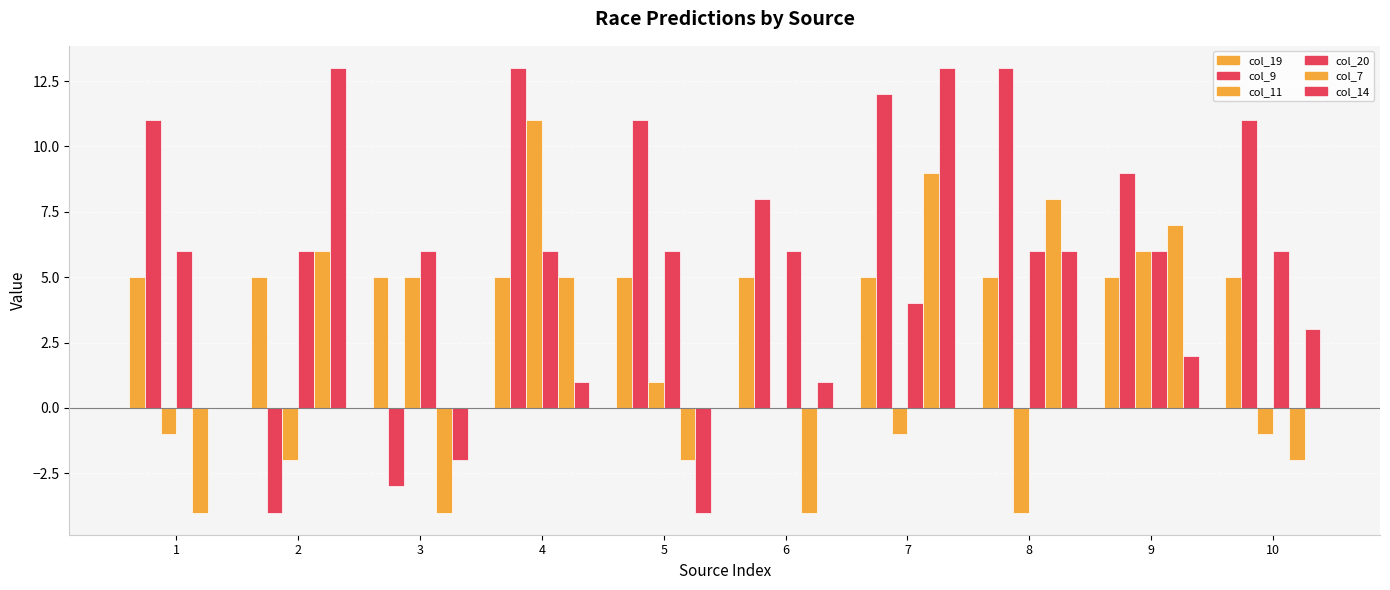

What is the greatest value displayed?

13